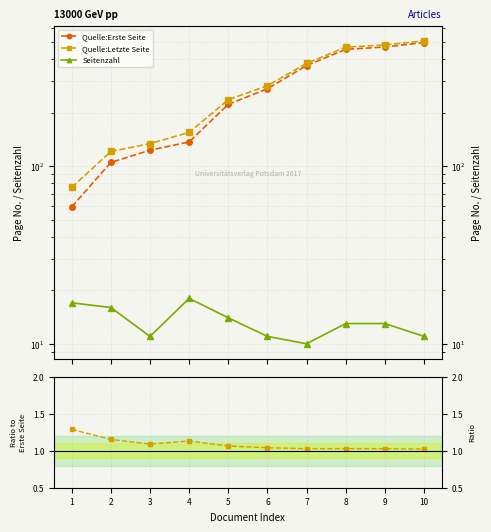

True or false: Seitenzahl and Quelle:Letzte Seite cross at least once.

False